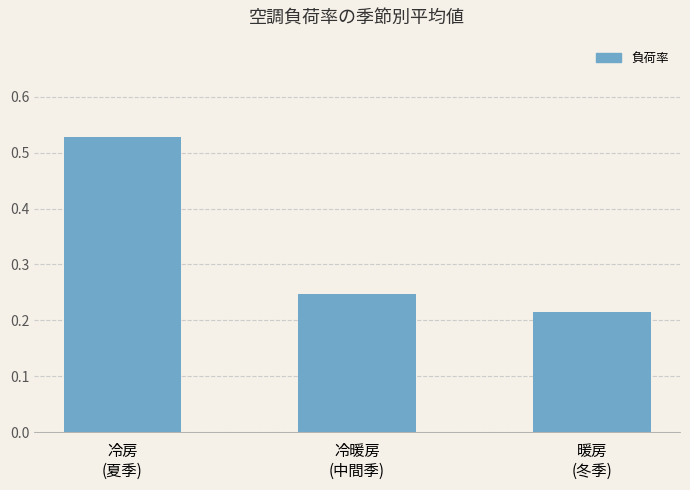

List the labels in order of value, largest first.

冷房
(夏季), 冷暖房
(中間季), 暖房
(冬季)